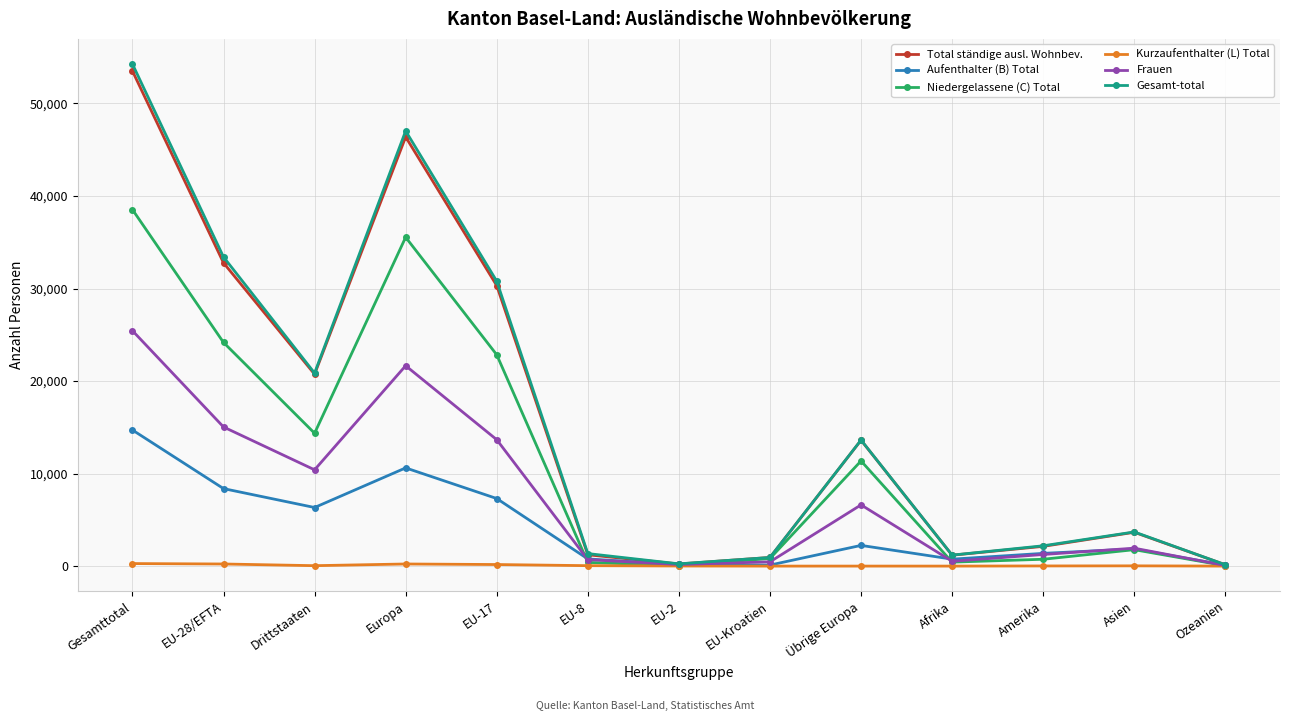

At which category is the sum across all series the highest?

Gesamttotal